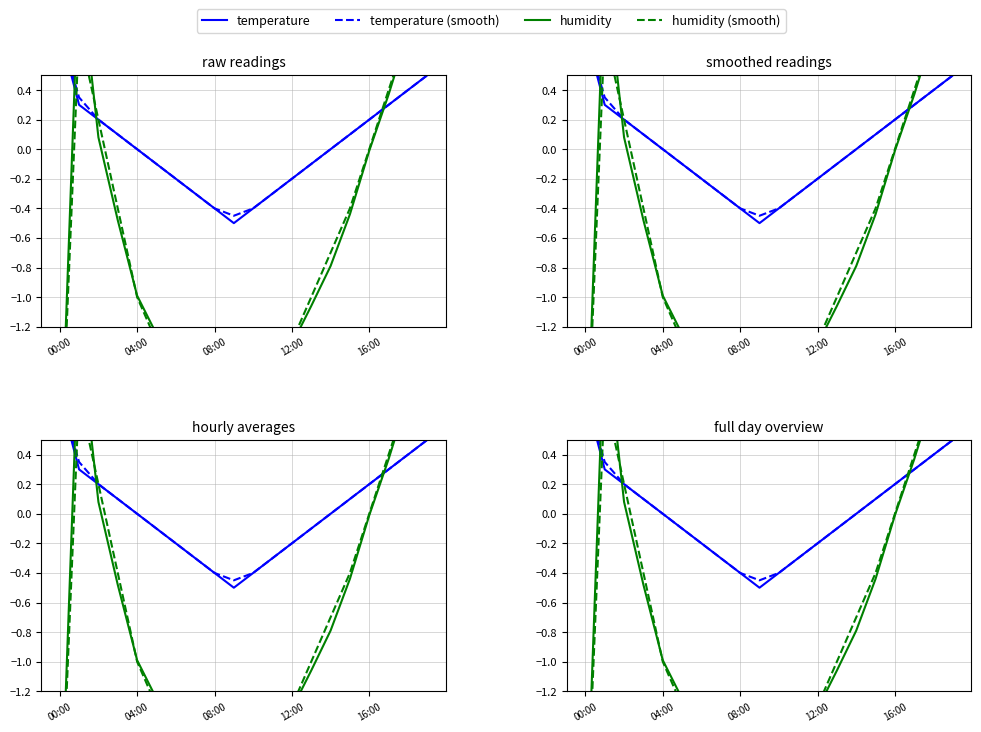

What is the difference between the humidity values at 6 and 16?

1.5